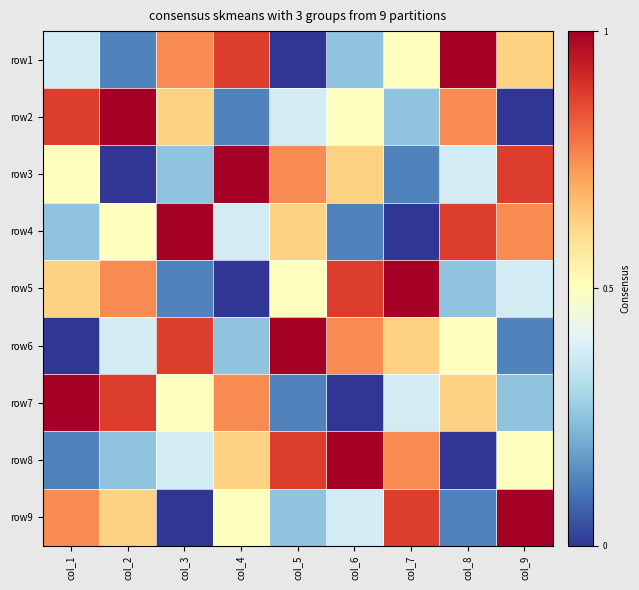

Which category has the highest value across all series?

col_8